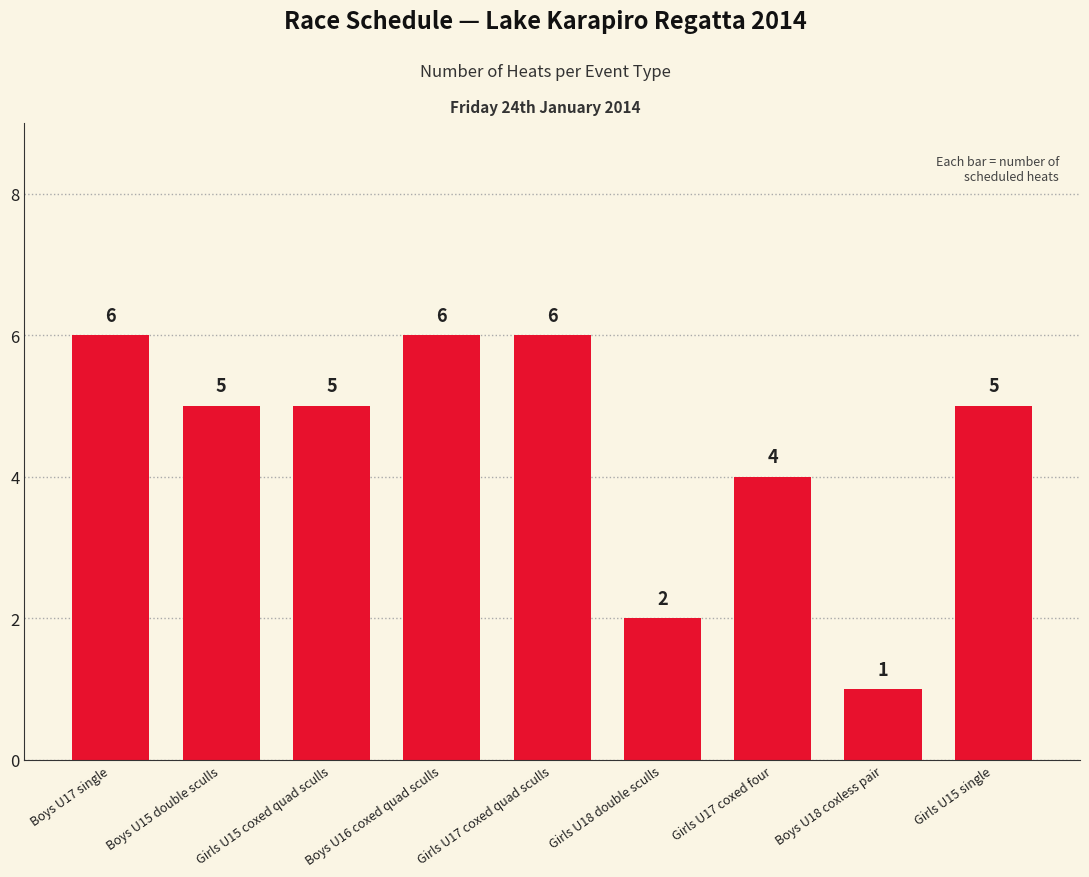

How many series are shown in this chart?

1